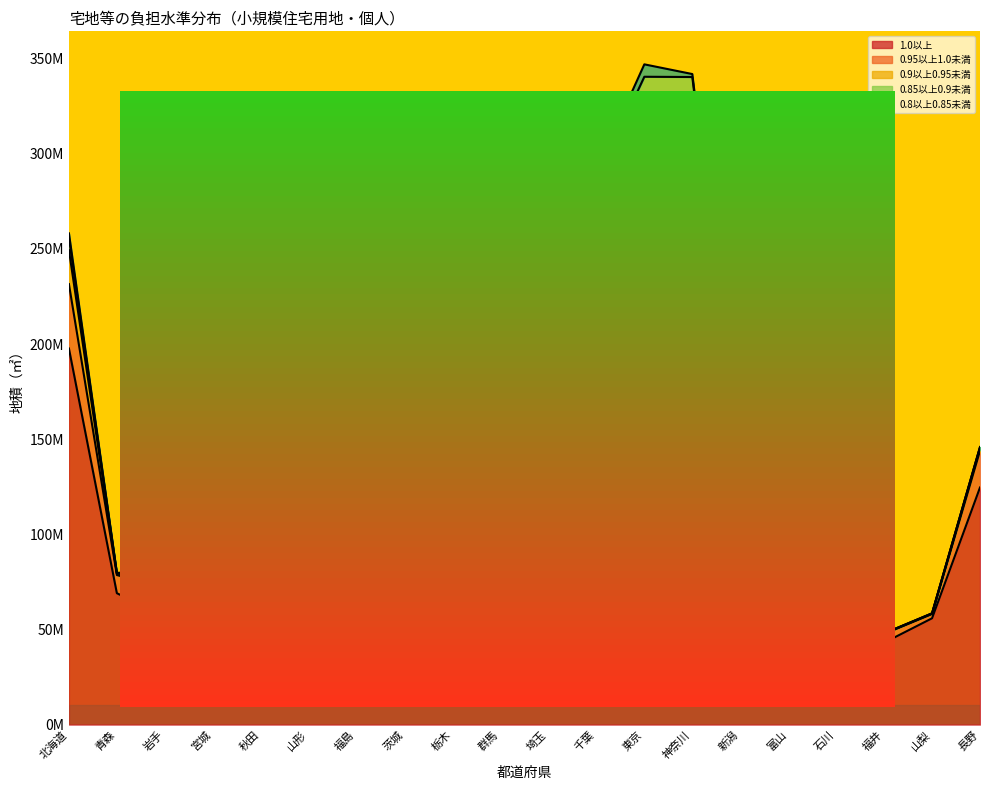

At which category does the chart reach its minimum across all series?

福井